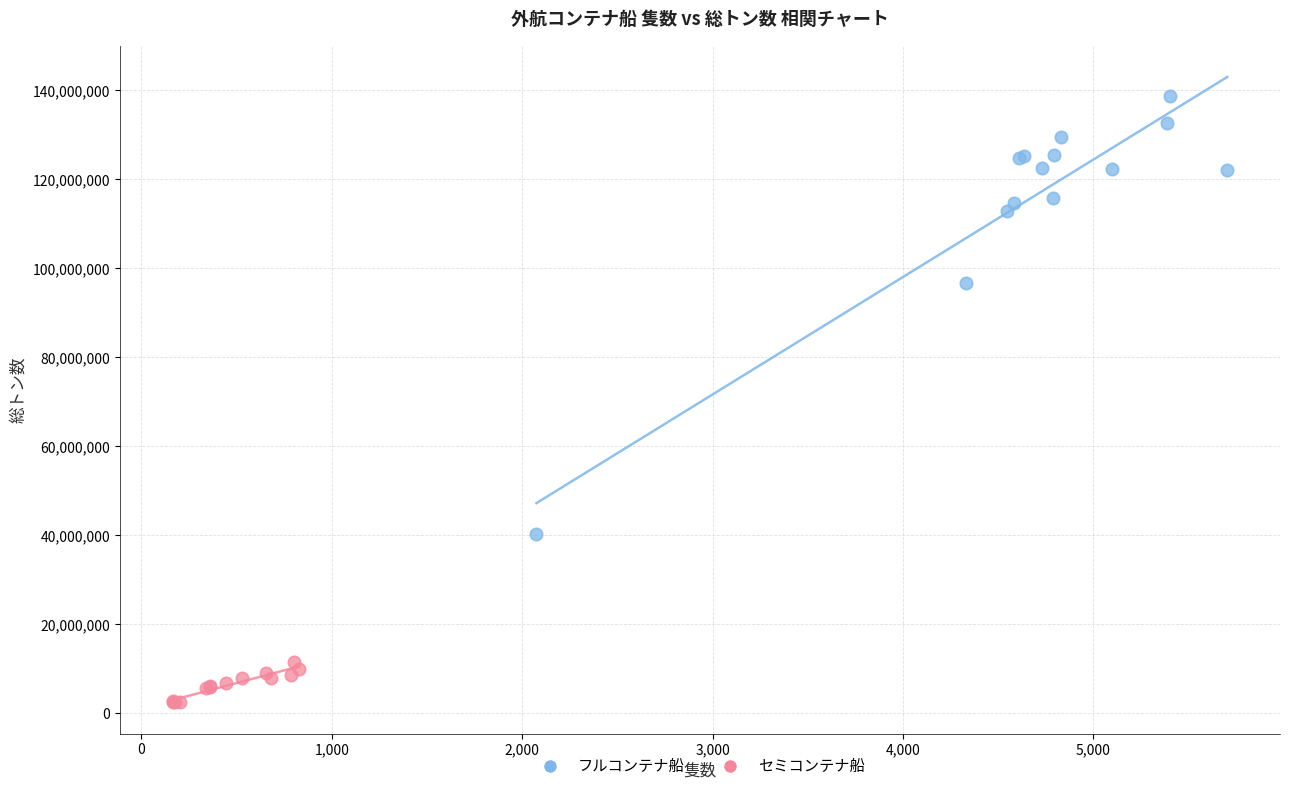

Which series contains the lowest Y value?

セミコンテナ船